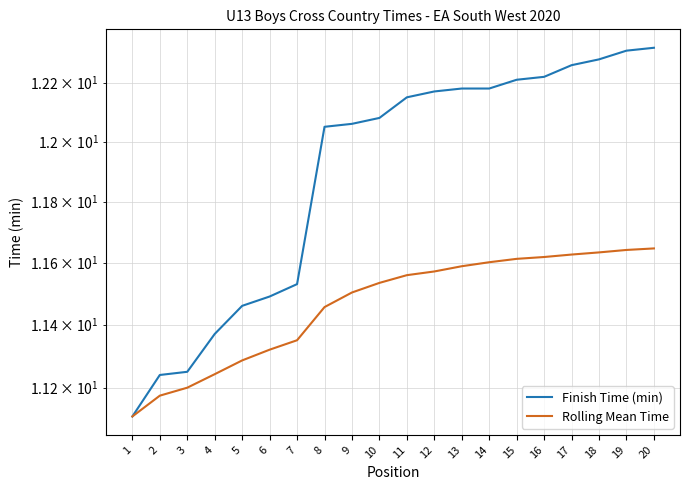

True or false: Rolling Mean Time and Finish Time (min) intersect in this chart.

False